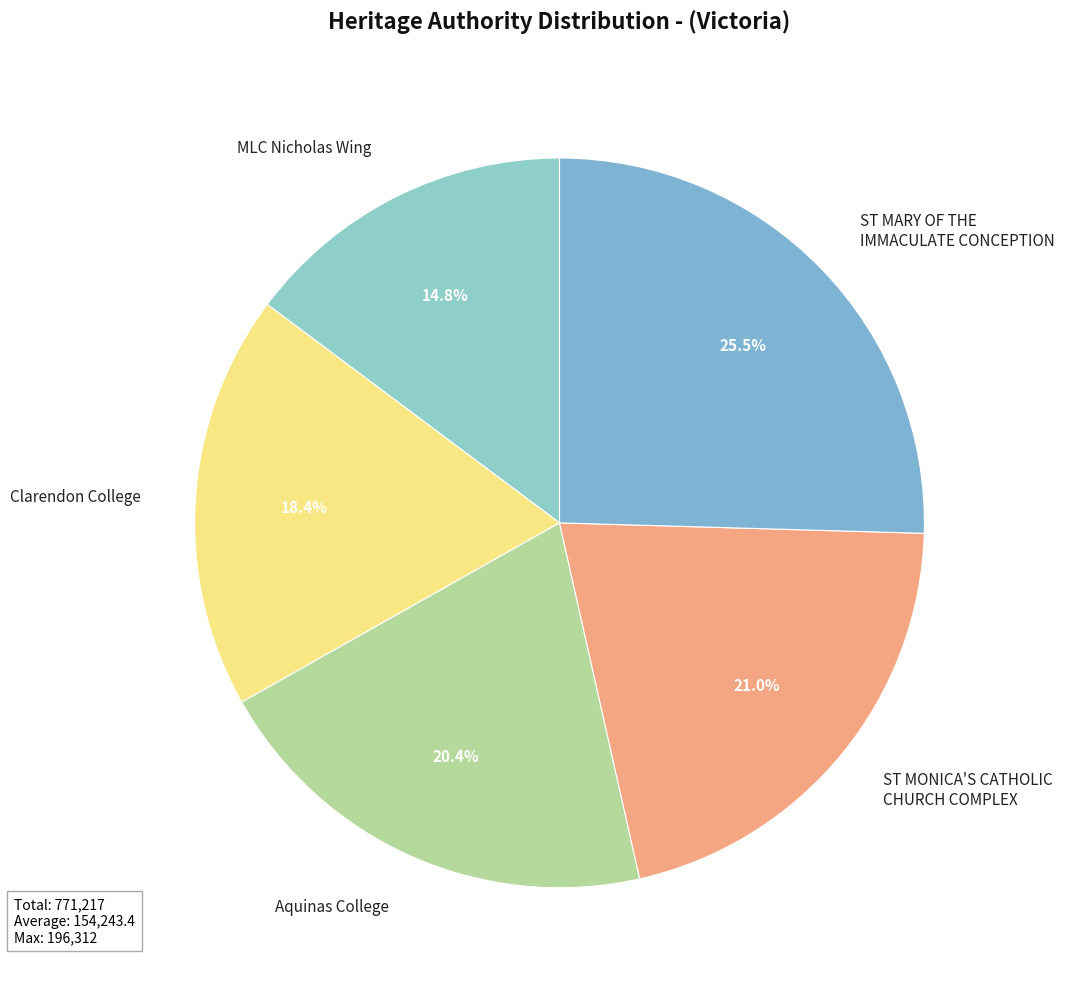

Is there any slice that represents more than half of the pie?

No